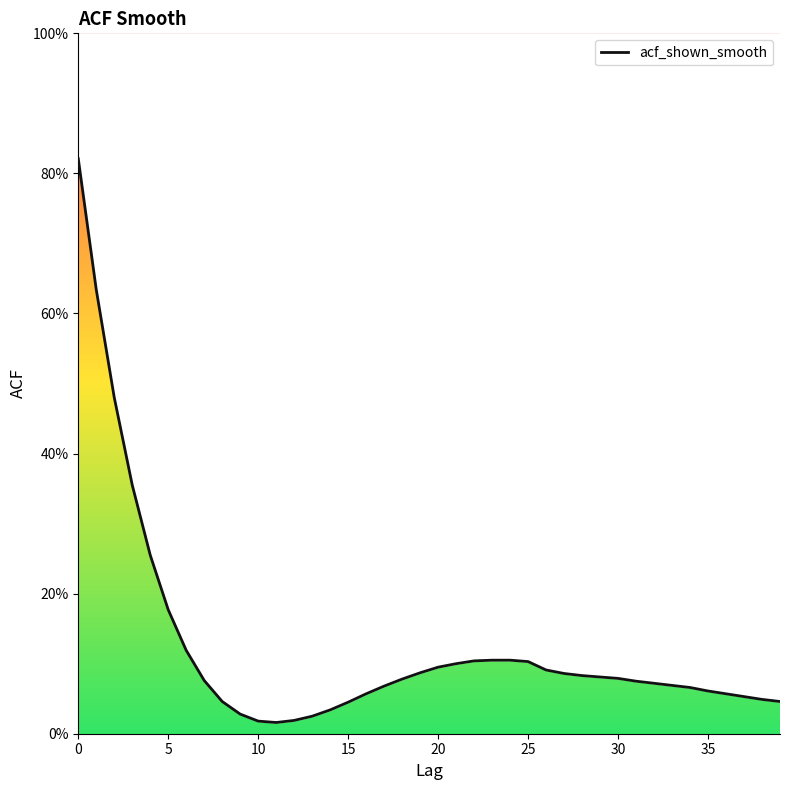

Reading left to right, what are all the values shown in this chart?

0.8	0.6	0.5	0.4	0.3	0.2	0.1	0.1	0.0	0.0	0.0	0.0	0.0	0.0	0.0	0.0	0.1	0.1	0.1	0.1	0.1	0.1	0.1	0.1	0.1	0.1	0.1	0.1	0.1	0.1	0.1	0.1	0.1	0.1	0.1	0.1	0.1	0.1	0.0	0.0